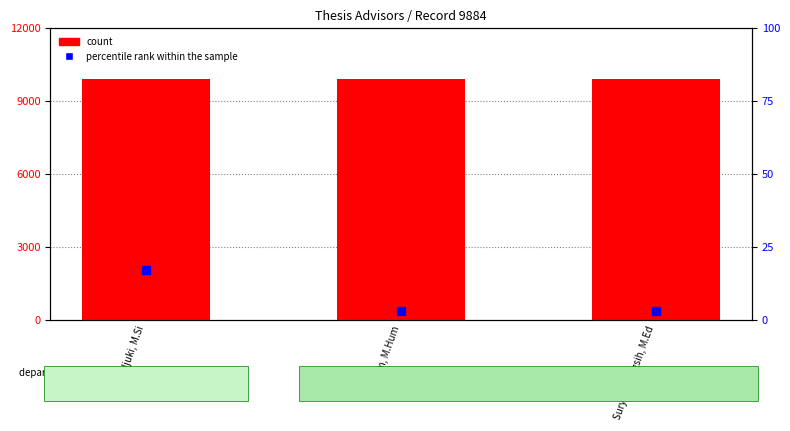

What is the average value of the count series?

9884